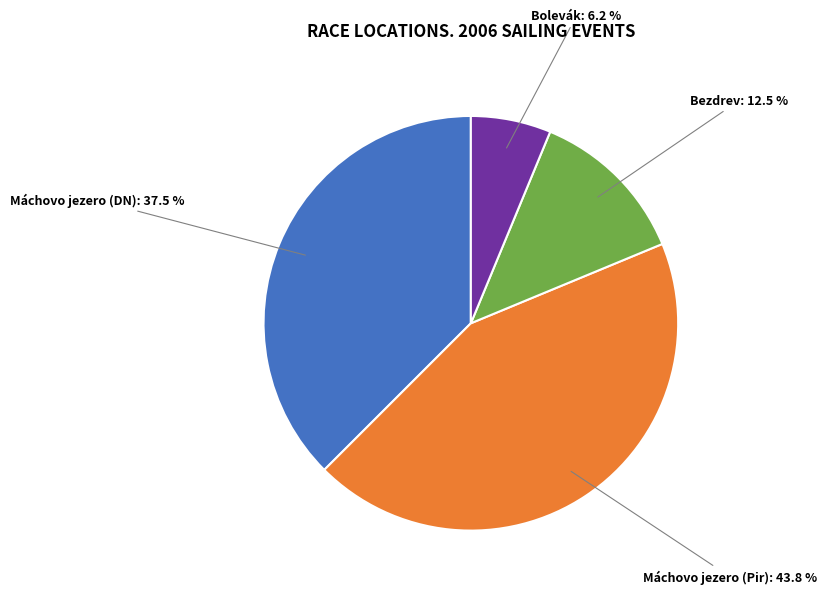

Does any single category account for the majority?

No